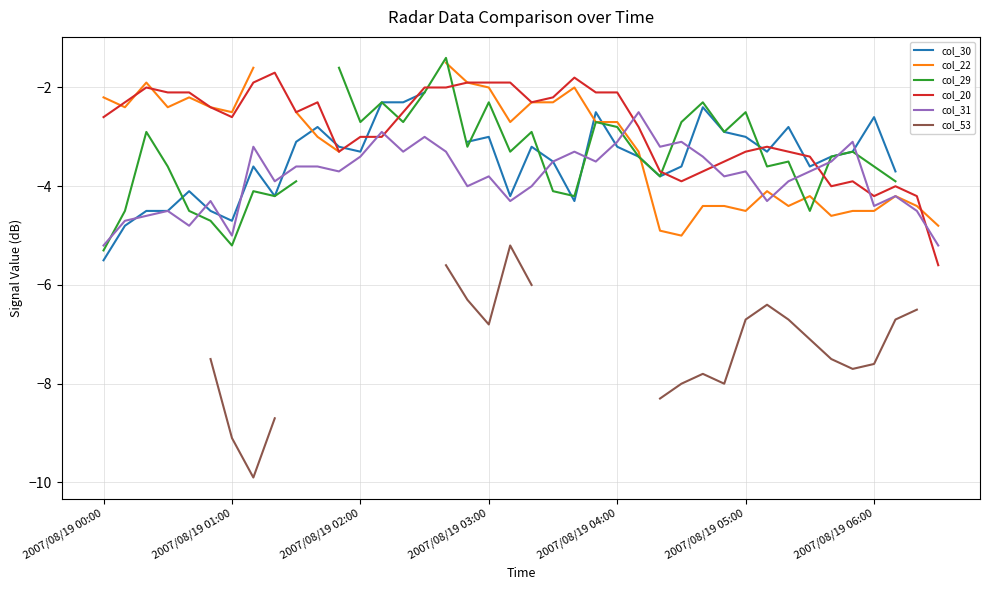

The col_20 series shows -1.6 at 27. True or false?

False